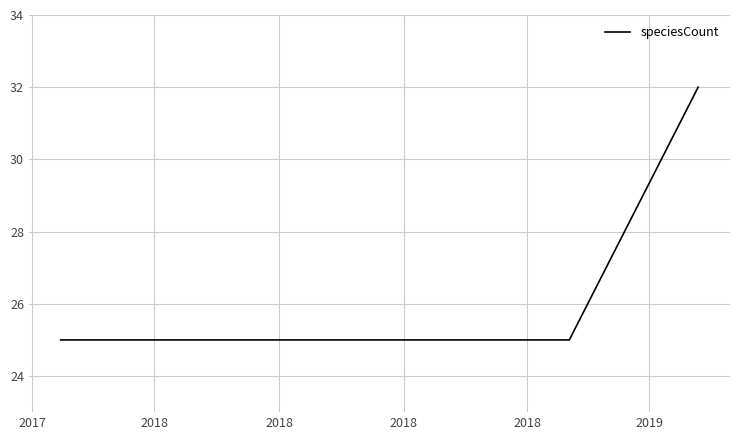

What is the greatest value displayed?

32